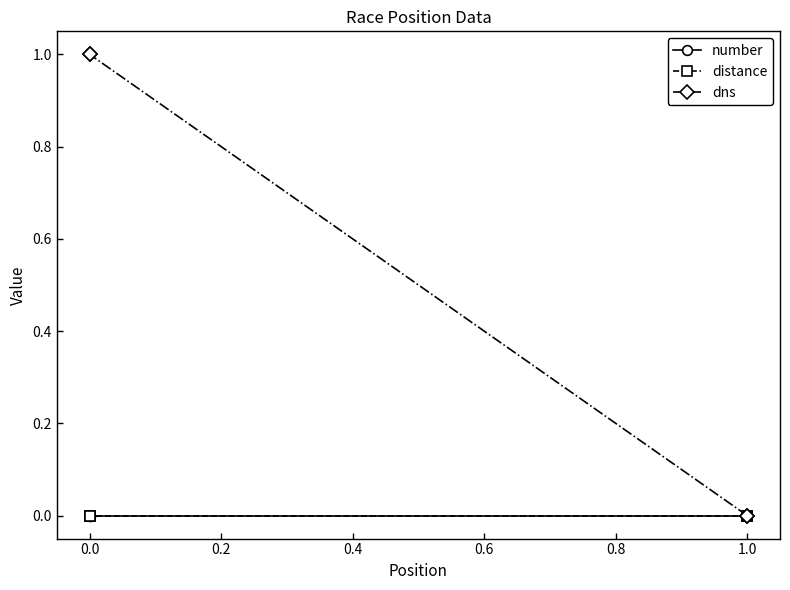

True or false: dns and number intersect in this chart.

False